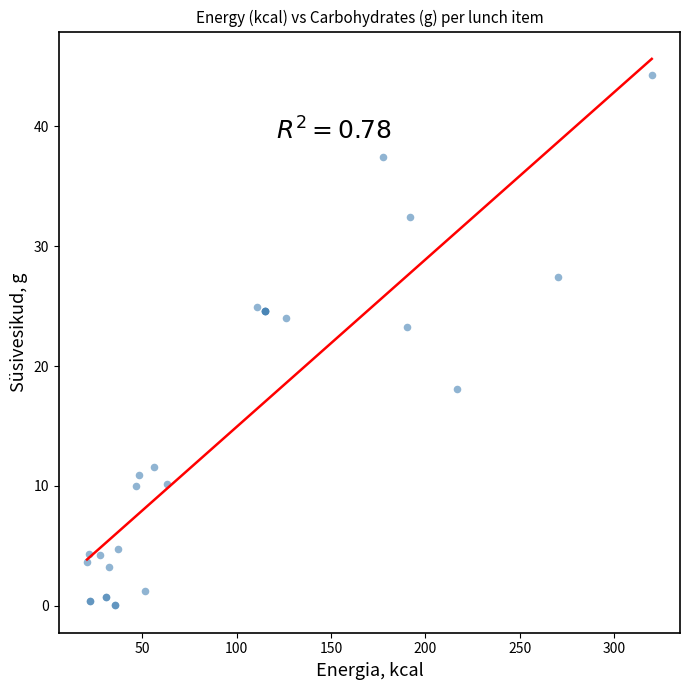

What Y value in the scatter plot is closest to 22?

23.2